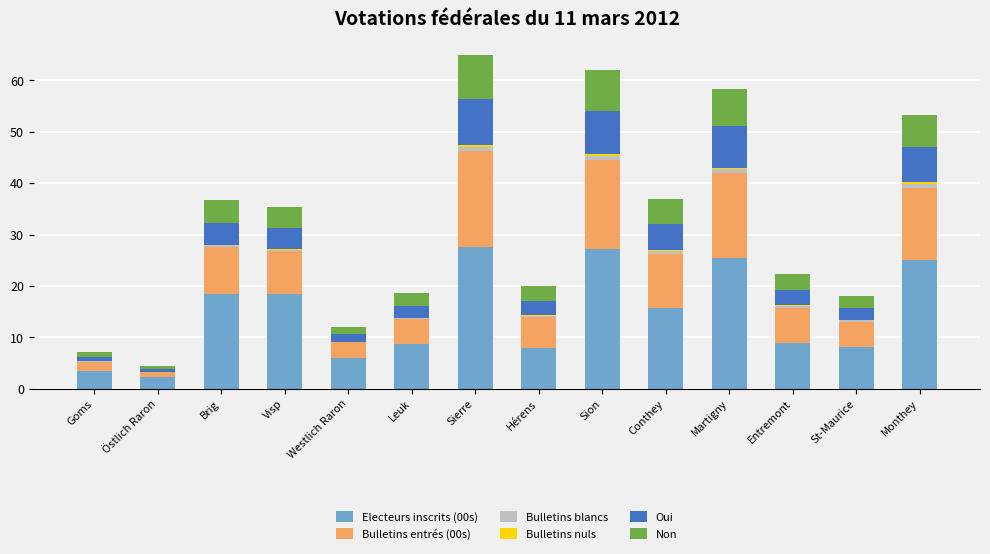

Is it true that Electeurs inscrits (00s) equals 9.3 at Westlich Raron?

False